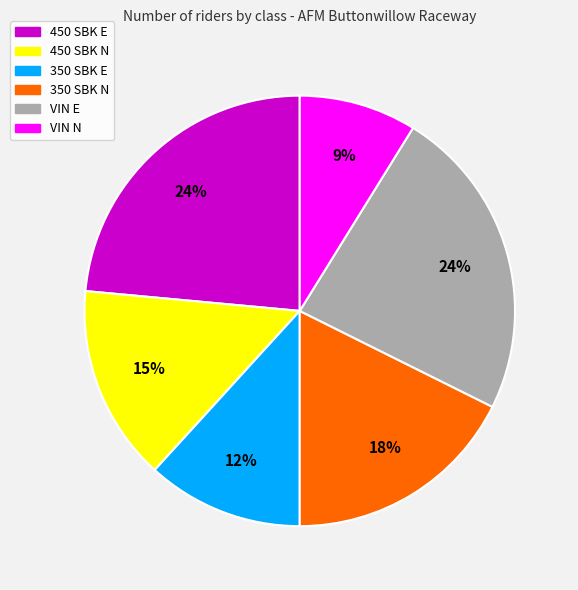

How many segments does this pie chart have?

6